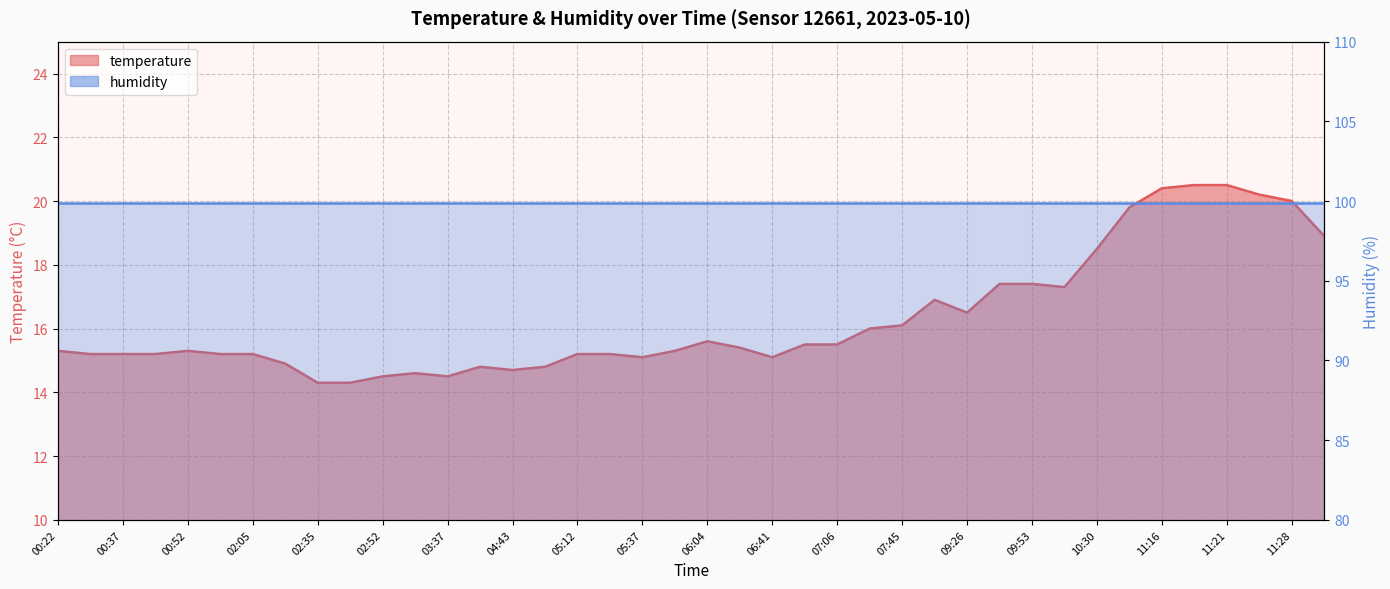

True or false: the data shows 20.3 at 05:37.

False